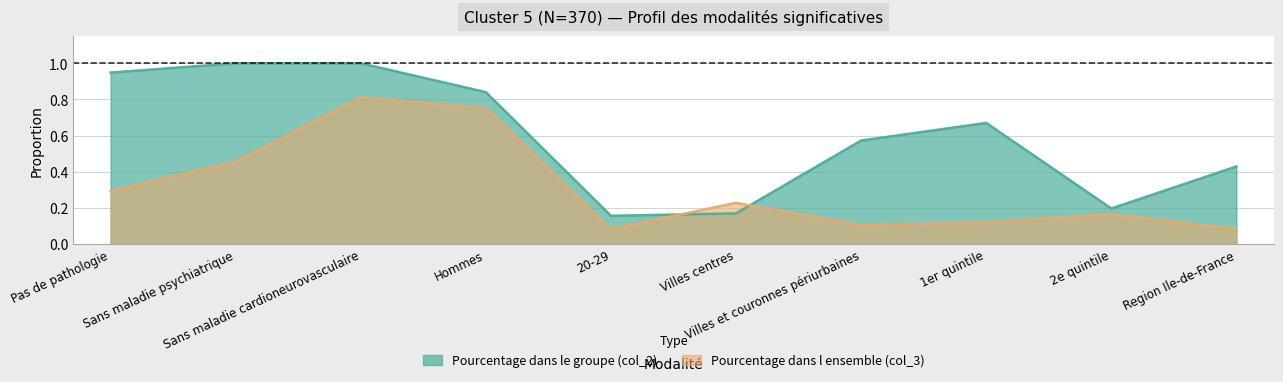

List the labels in order of Pourcentage dans le groupe (col_2) value, largest first.

Sans maladie psychiatrique, Sans maladie cardioneurovasculaire, Pas de pathologie, Hommes, 1er quintile, Villes et couronnes périurbaines, Region Ile-de-France, 2e quintile, Villes centres, 20-29